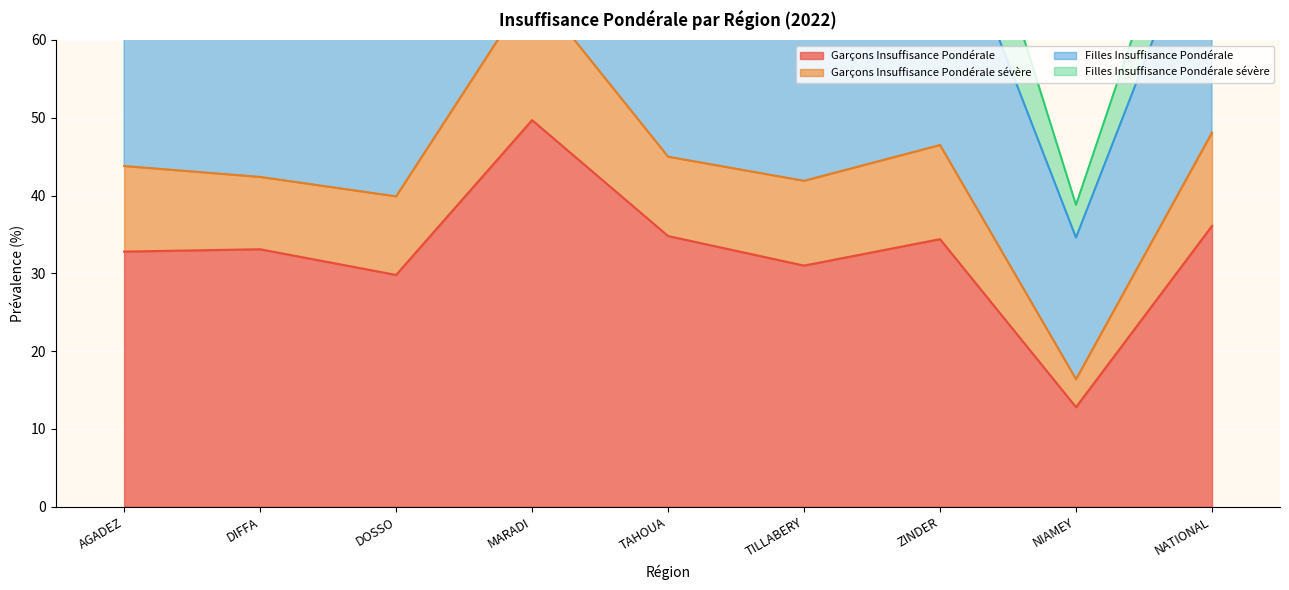

What is the minimum value for Garçons Insuffisance Pondérale?

12.8